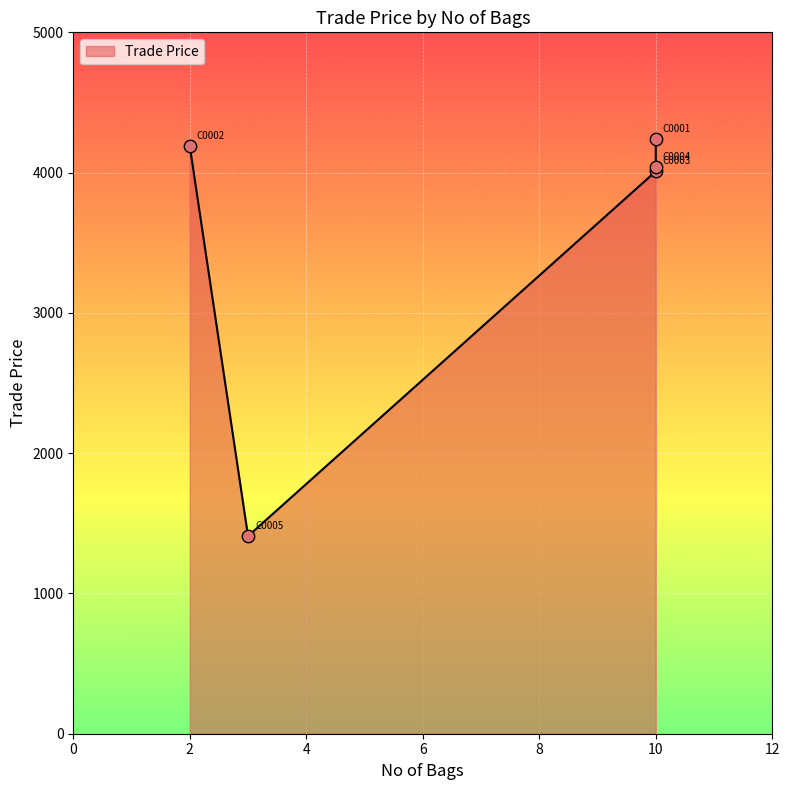

Which has a higher value, C0003 or C0004?

C0004